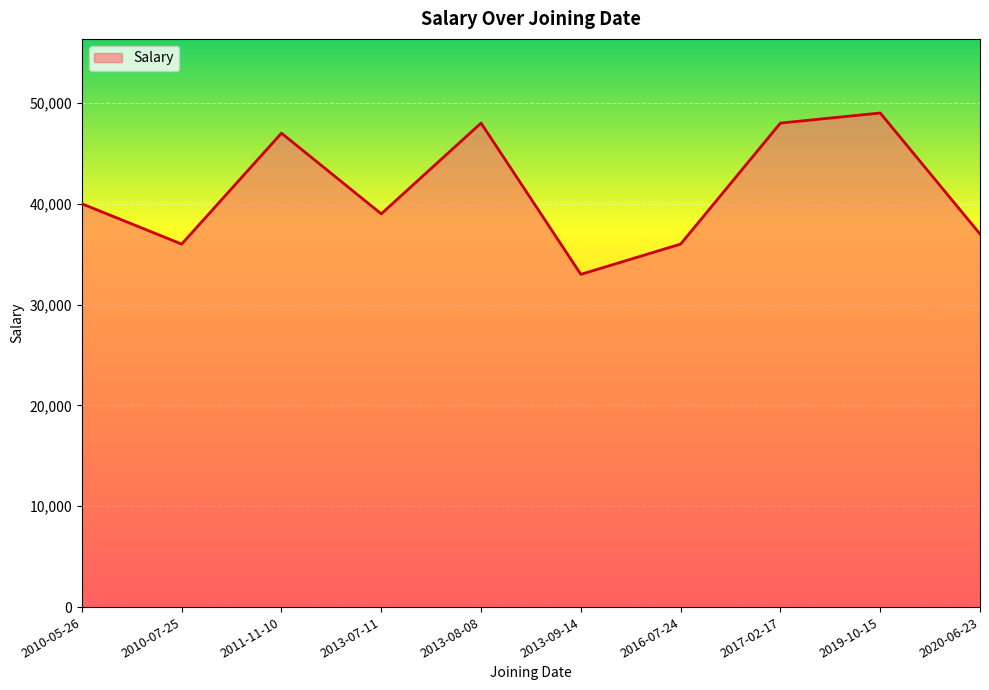

Read the value at 2019-10-15, to the nearest 50.

49000